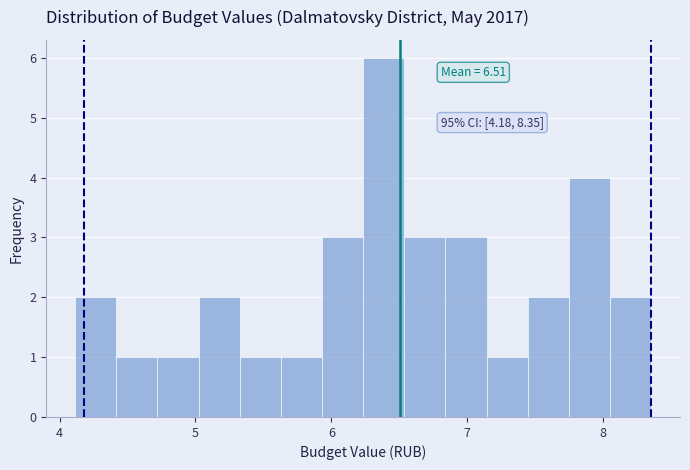

Around what value on the x-axis is the tallest bar? Give the approximate position of its centre, as read against the axis.

6.4